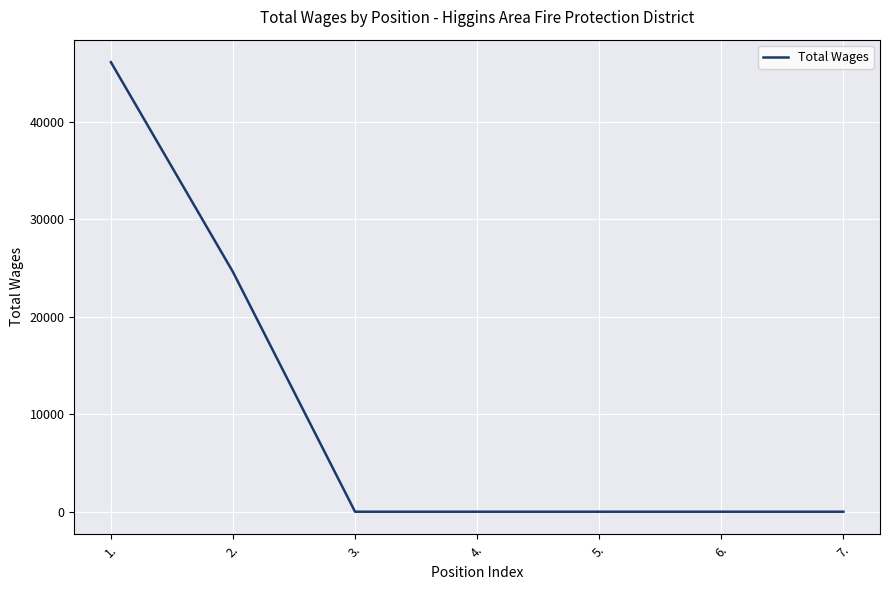

Is it true that the value at 5. is 0?

True